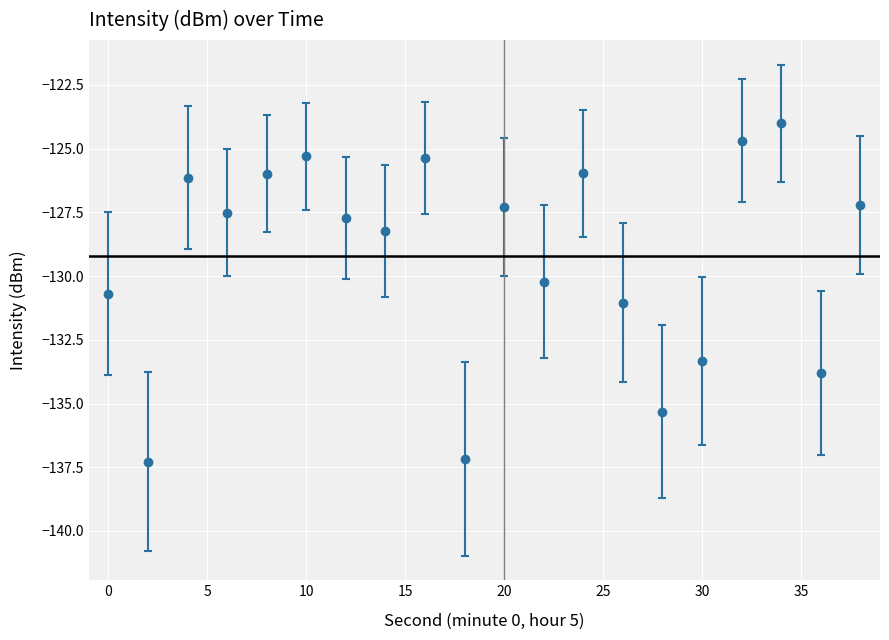

What is the value of the 19th point from the left?

-133.8